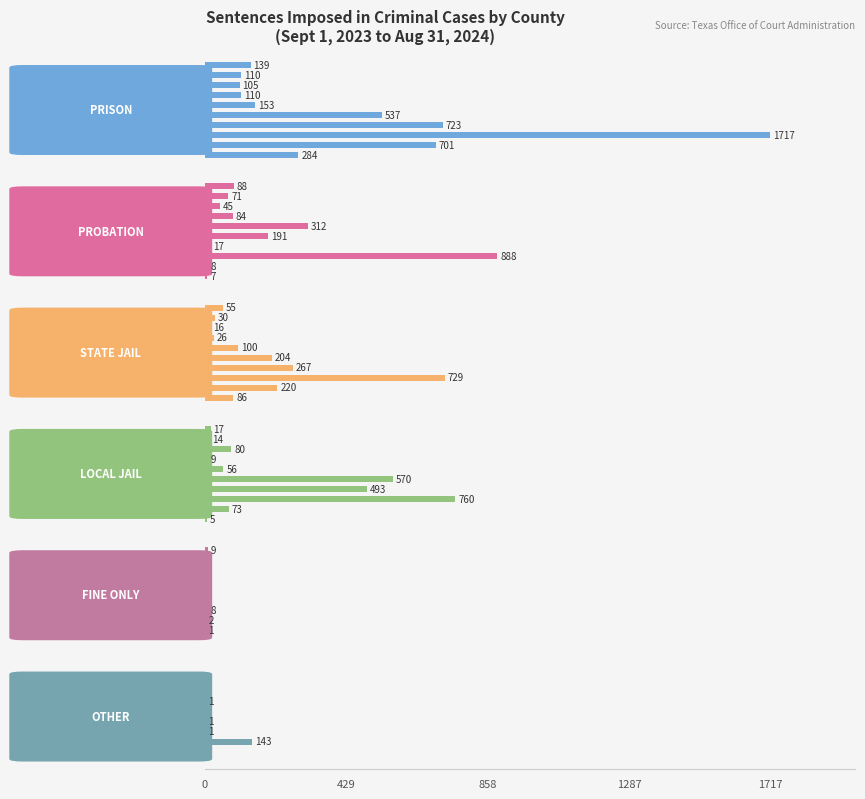

What is the sum of all LOCAL JAIL values?

2077